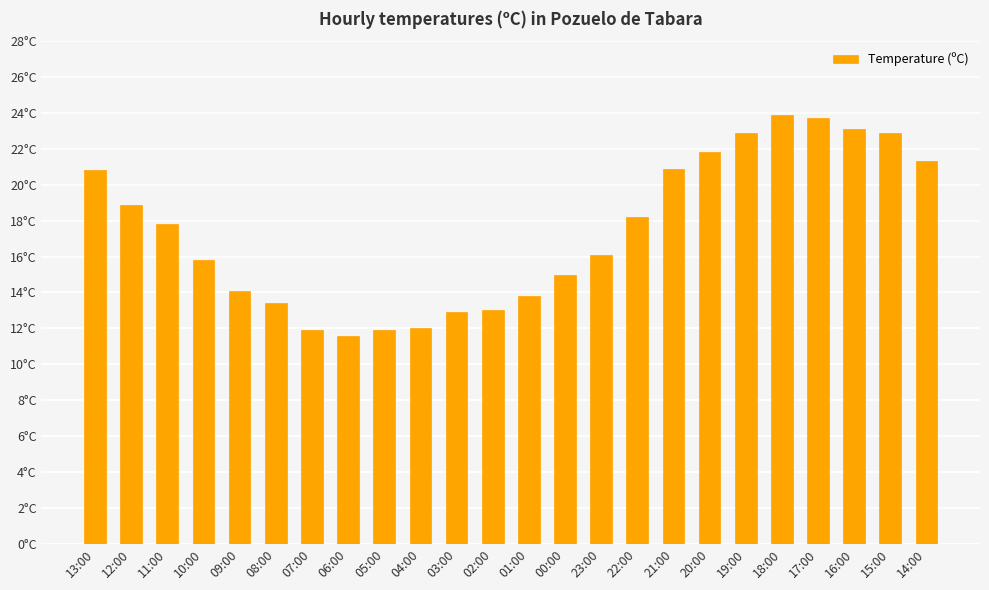

What is the label of the 11th bar from the right?

00:00